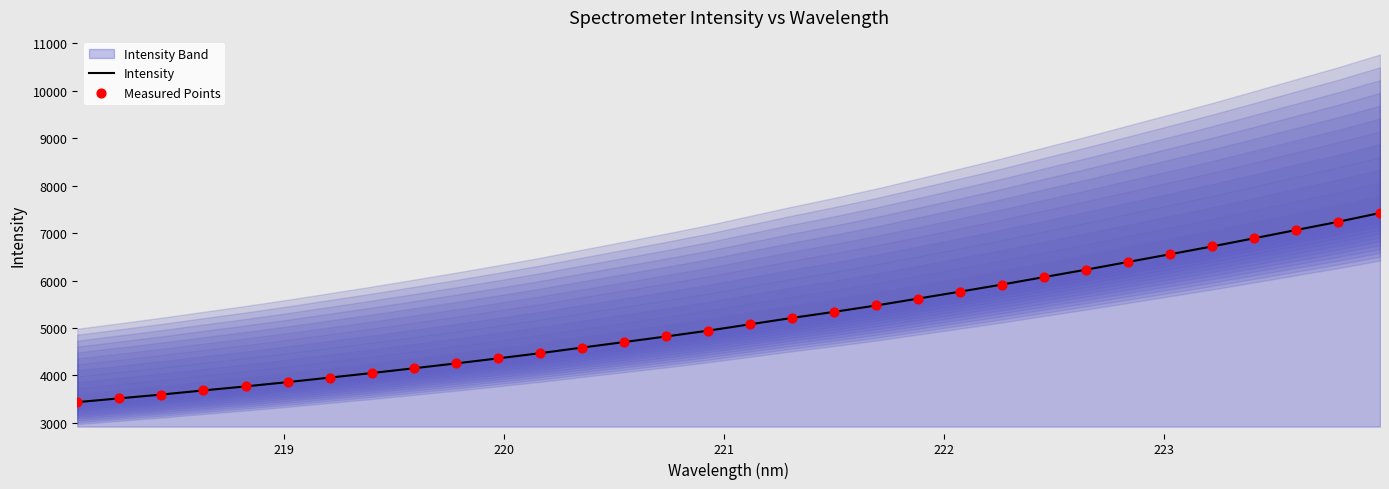

Which series has the largest total across all categories?

Intensity